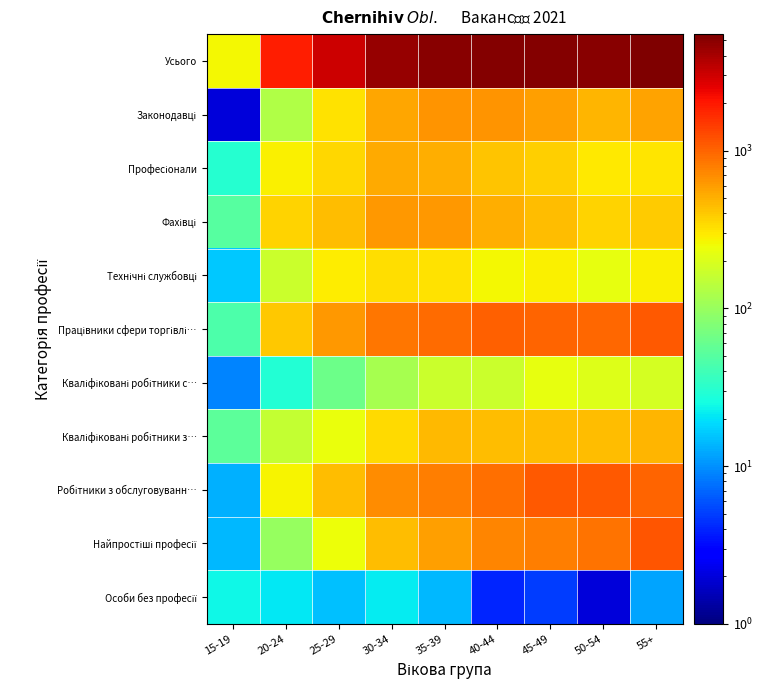

What is the total value across all series at 50-54?

9970